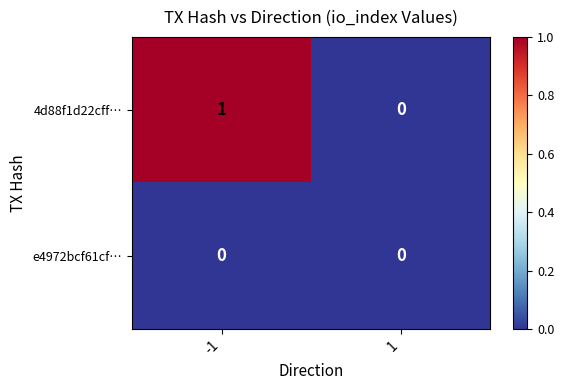

At which category does the chart reach its peak across all series?

-1